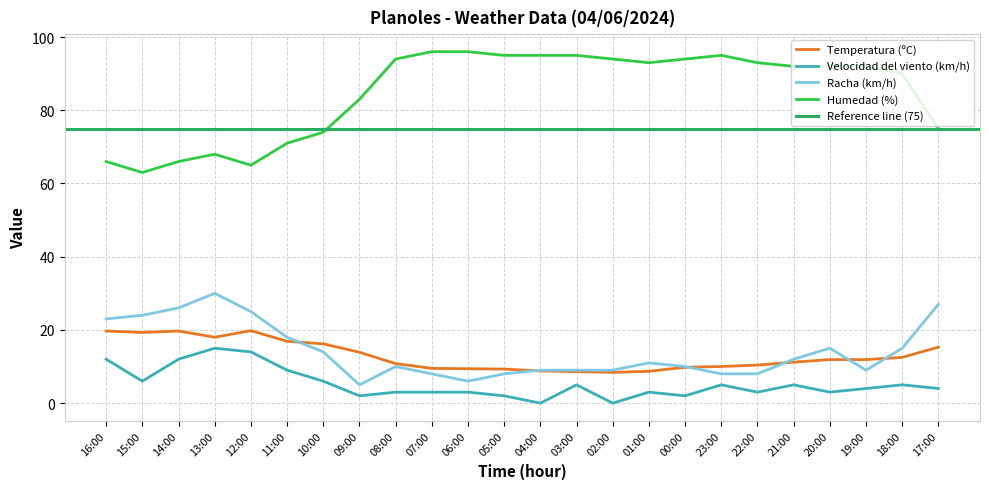

How many lines are shown in the chart?

4